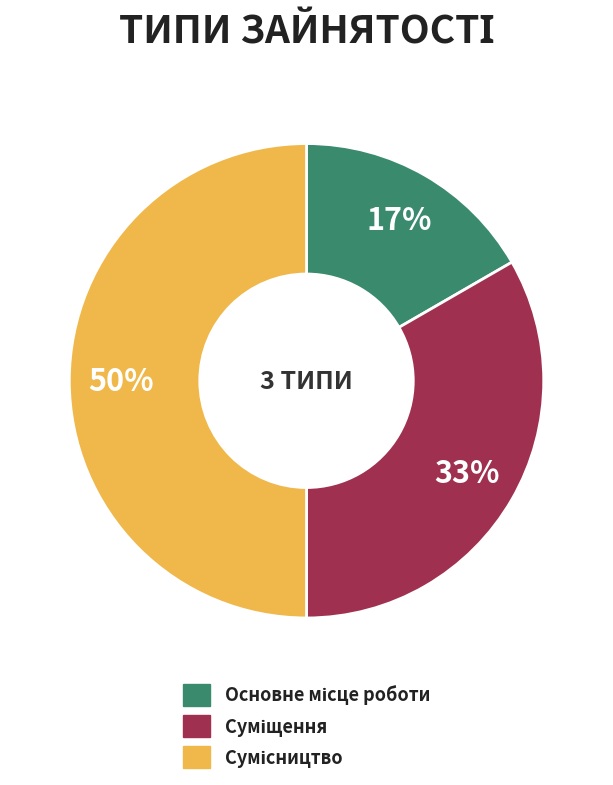

To the nearest percent, what is the difference between the largest and smallest slice percentages?

33%